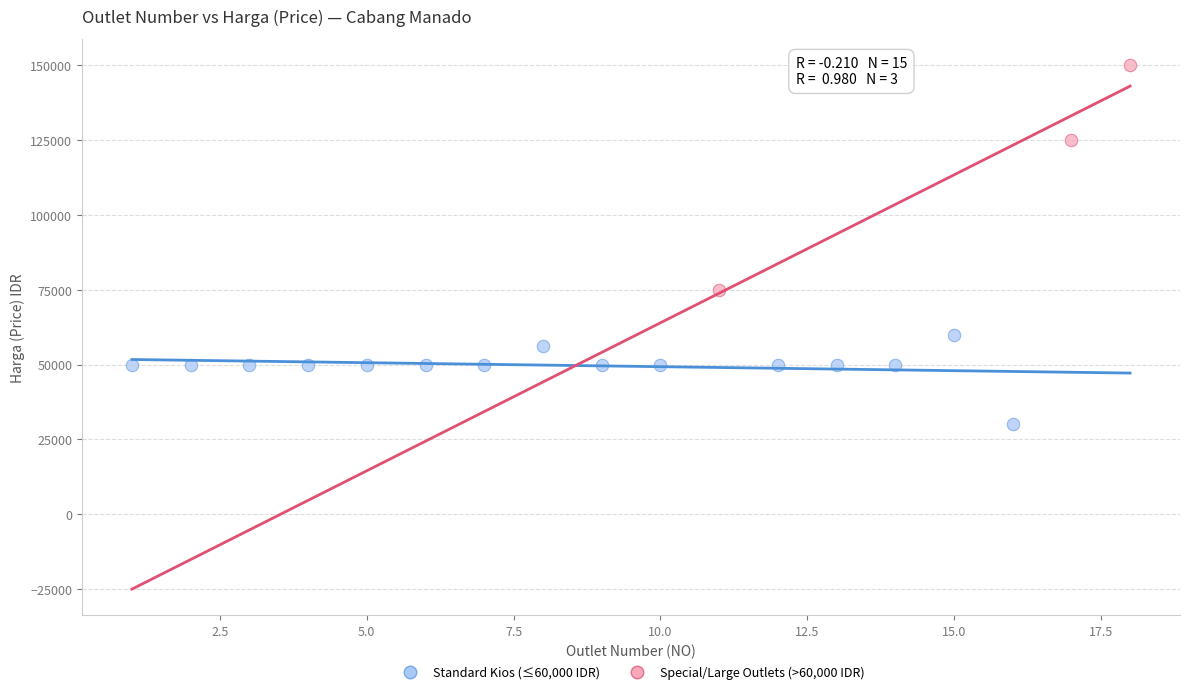

Which series contains the highest Y value?

Special/Large Outlets (>60,000 IDR)